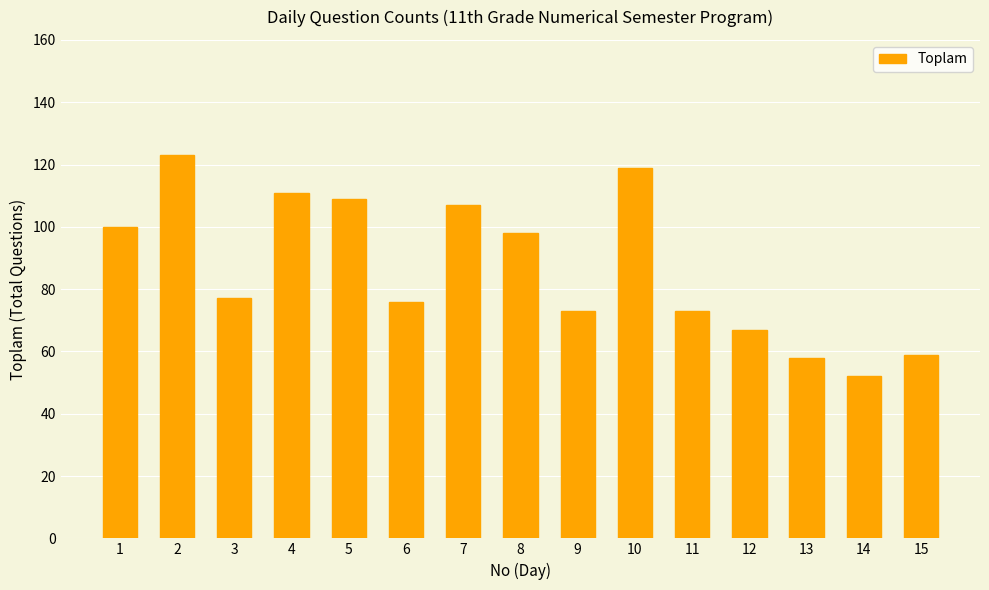

What is the maximum value shown in the chart?

123